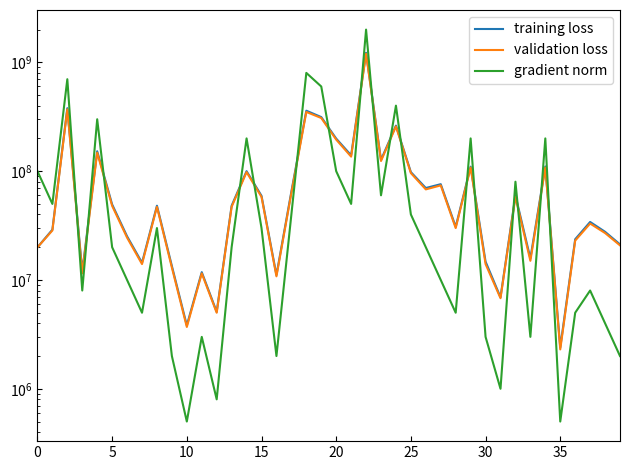

True or false: training loss and validation loss intersect in this chart.

False